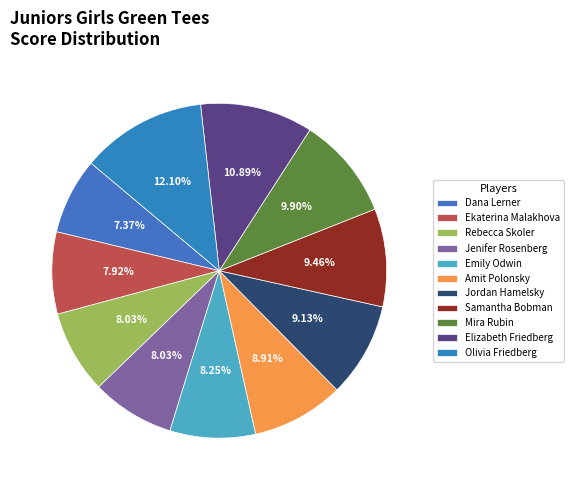

To the nearest percent, what portion does Jenifer Rosenberg represent?

8%